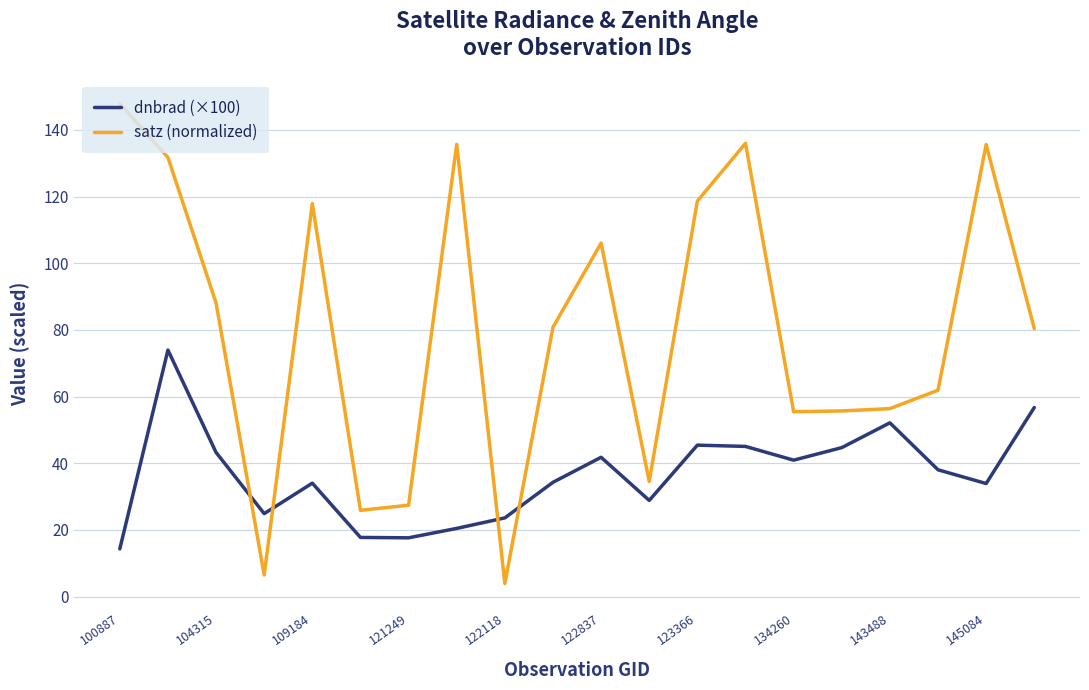

Which series has the largest range (max minus min)?

satz (normalized)